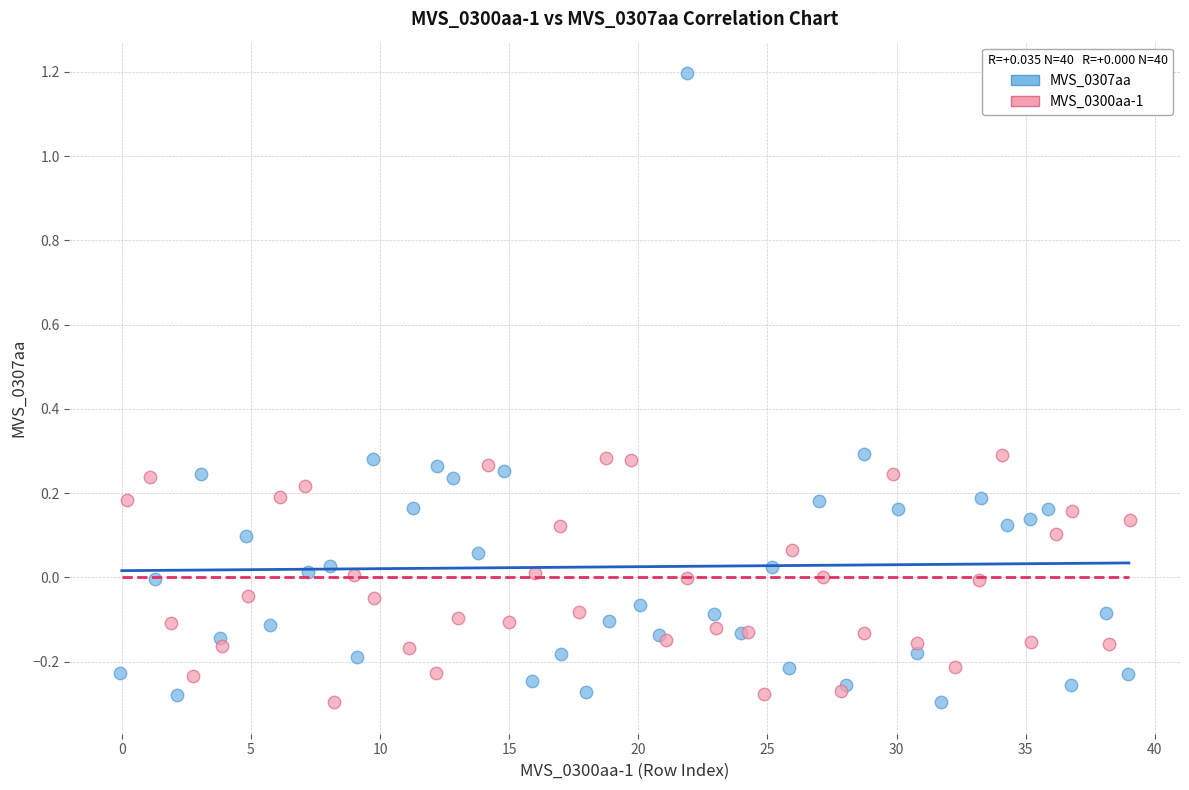

Which series has the largest Y range (max minus min)?

MVS_0307aa